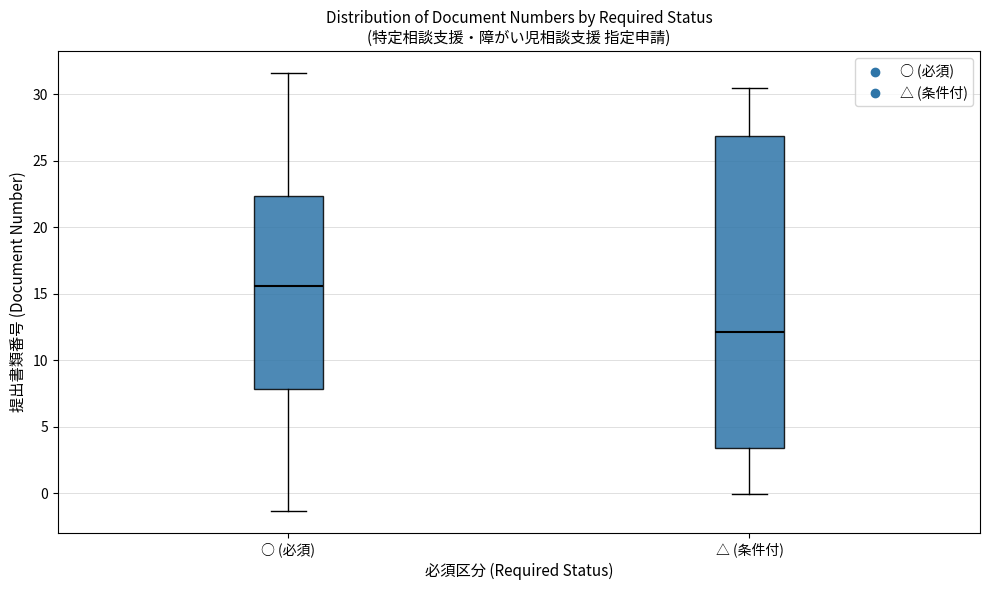

Reading left to right, transcribe this box plot: for each box, give where its median line is, the range the box spans, and where its two whiskers end, as read against the y-axis. The values are not printed on the chart, so give them approximately, as read against the axis.

○ (必須): median 15.5, box 8.0 to 22.5, whiskers -1.5 to 31.5
△ (条件付): median 12.0, box 3.5 to 27.0, whiskers 0.0 to 30.5